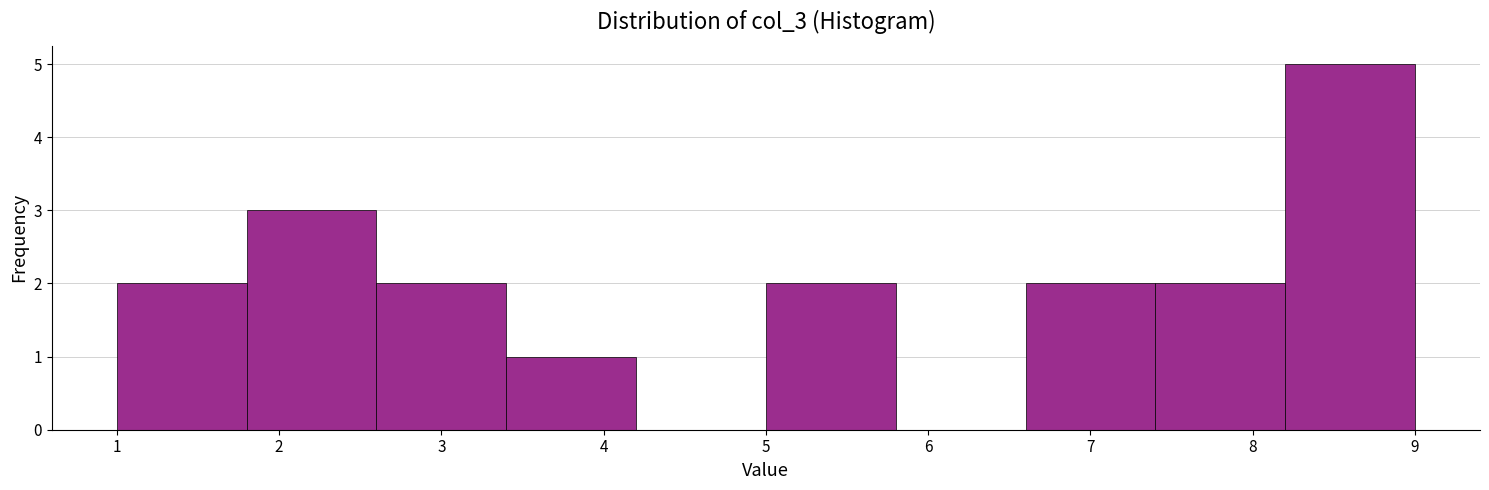

Reading left to right, list every bar in this chart as the range it spans on the x-axis followed by its height. The values are not printed on the chart, so give them approximately, as read against the axis.

1.0 to 1.8: 2
1.8 to 2.6: 3
2.6 to 3.4: 2
3.4 to 4.2: 1
4.2 to 5.0: 0
5.0 to 5.8: 2
5.8 to 6.6: 0
6.6 to 7.4: 2
7.4 to 8.2: 2
8.2 to 9.0: 5